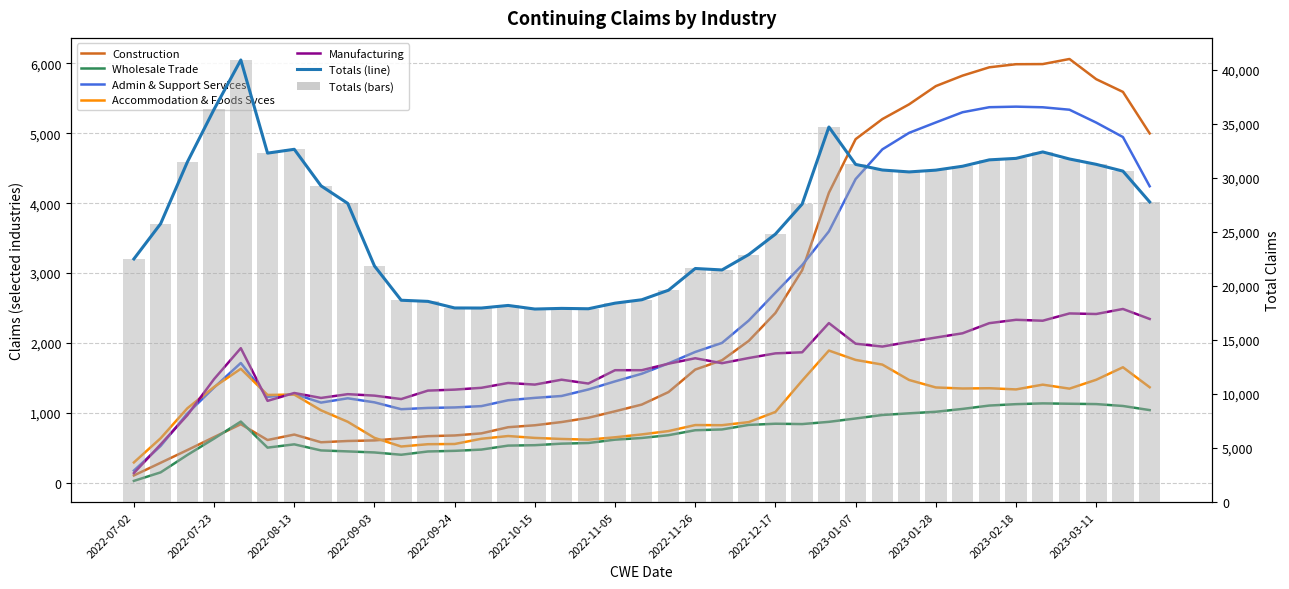

Where is Construction nearest to the value 3084?

2022-12-24